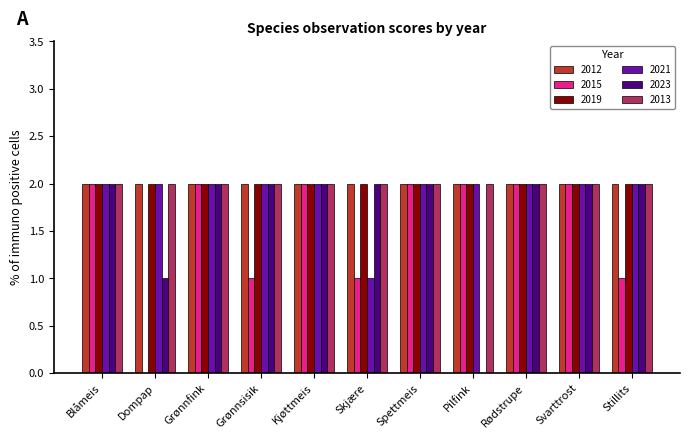

True or false: 2021 has a value of 2 at Svarttrost.

True